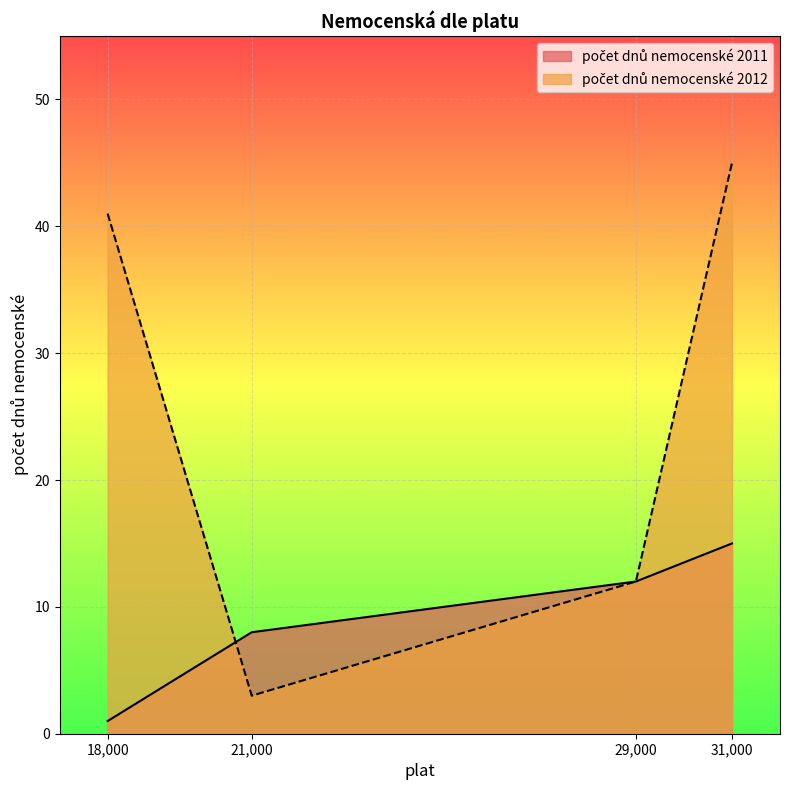

What is the greatest value displayed?

45